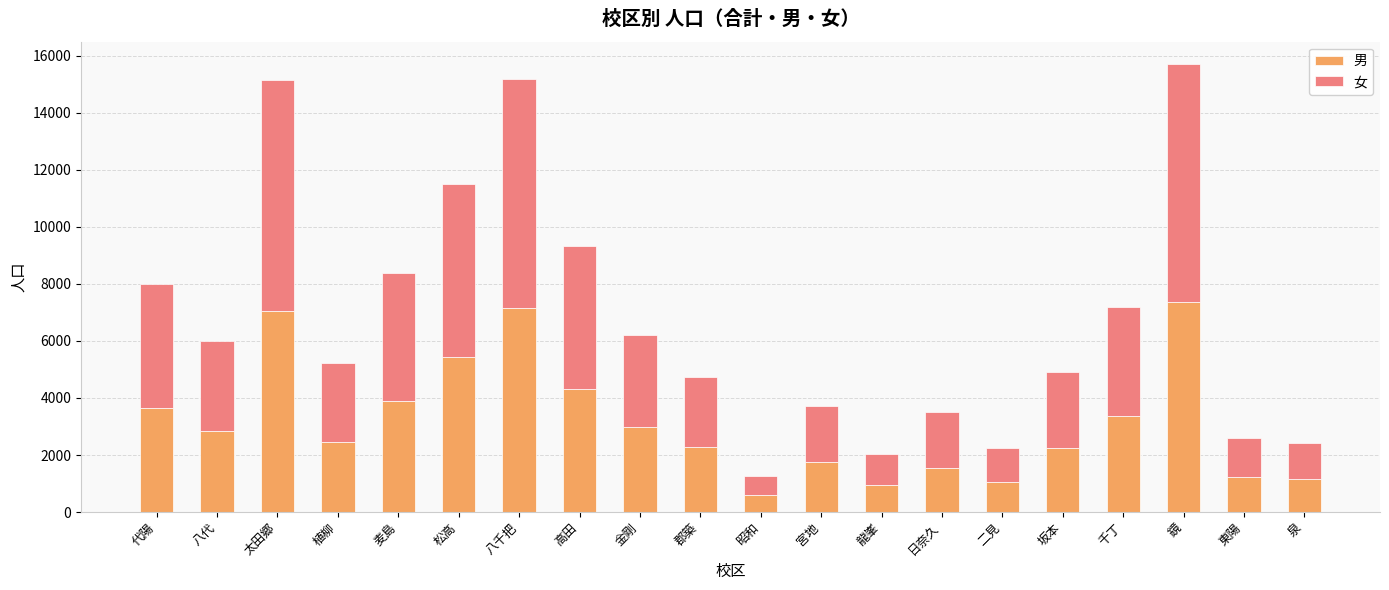

What is the difference between the second highest and second lowest values in the 男 series?

6227